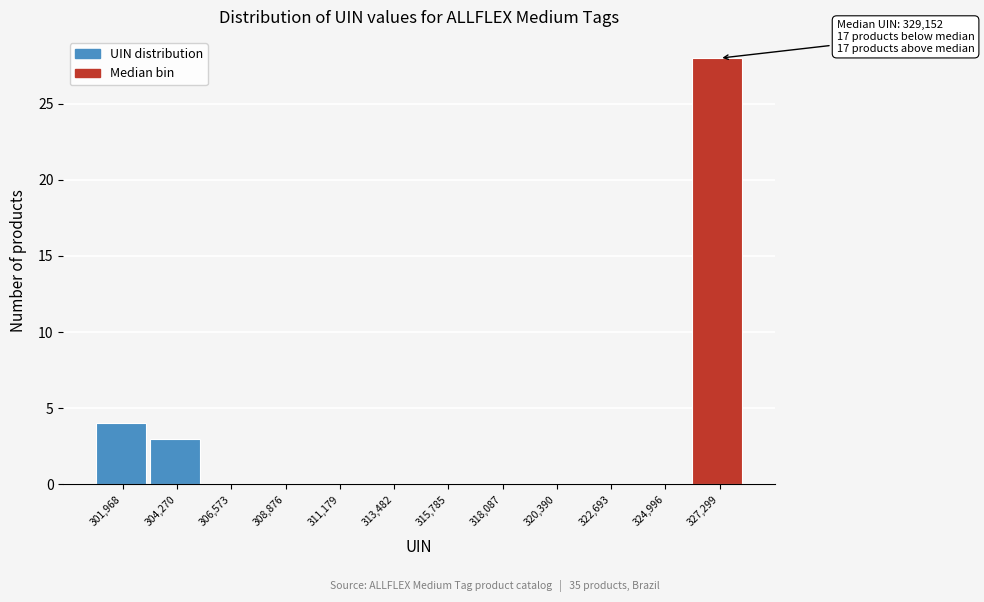

Reading left to right, list all the values displayed in this chart.

301,968=4	304,270=3	306,573=0	308,876=0	311,179=0	313,482=0	315,785=0	318,087=0	320,390=0	322,693=0	324,996=0	327,299=28